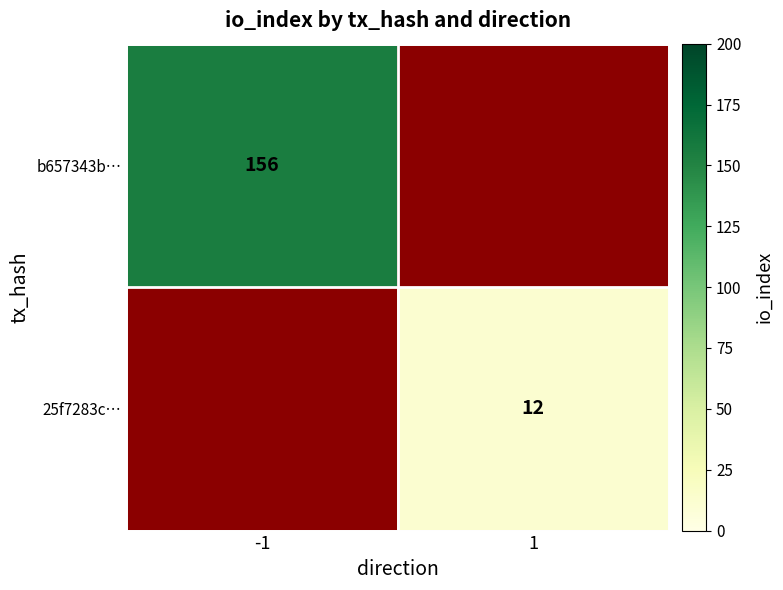

What is the greatest value displayed?

156.0